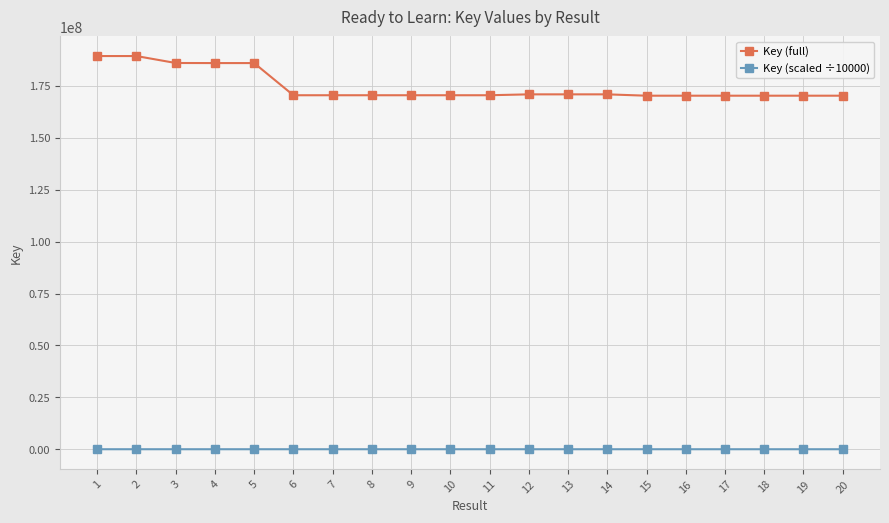

Rank the series by their maximum value, from highest to lowest.

Key (full), Key (scaled ÷10000)